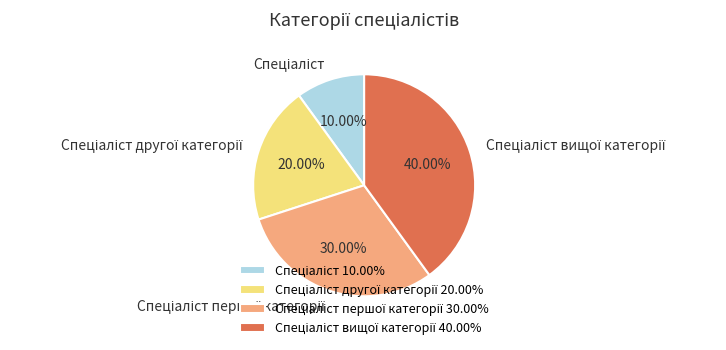

How many slices are in this pie chart?

4